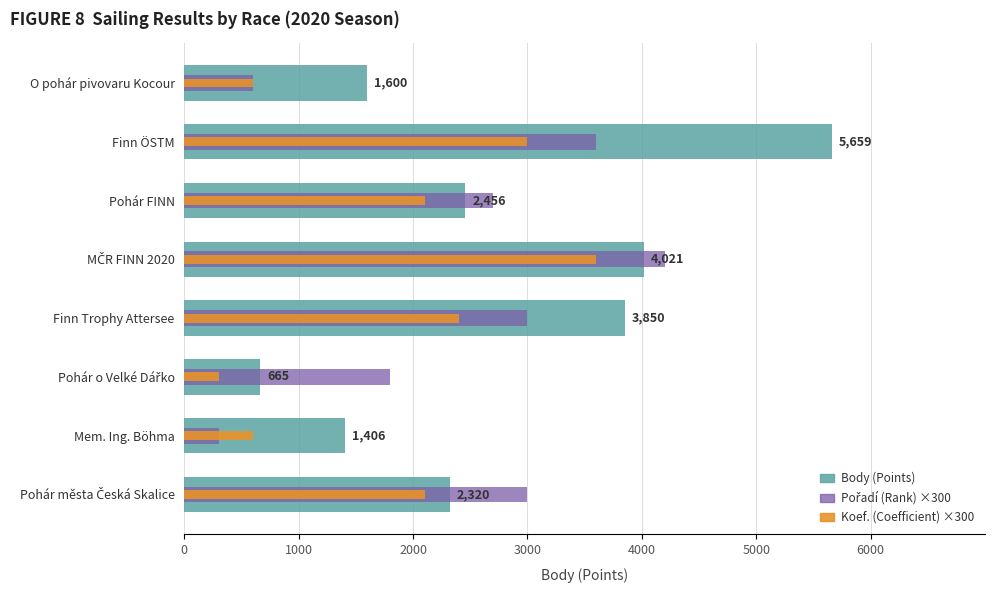

How many bars are there in total?

24